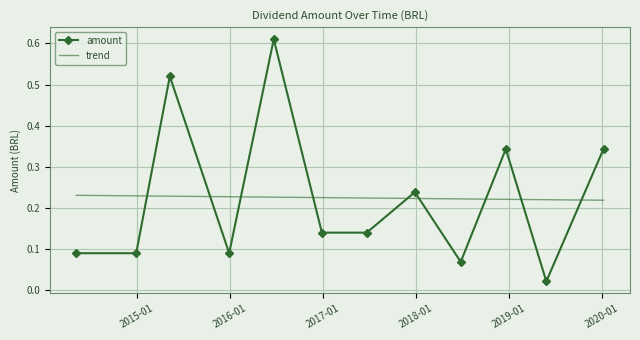

At which label is the value closest to 0?

2019-05-28